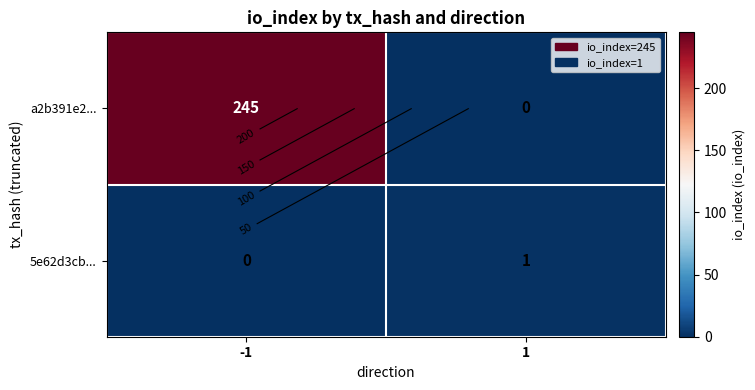

What is the difference between the a2b391e2... values at -1 and 1?

245